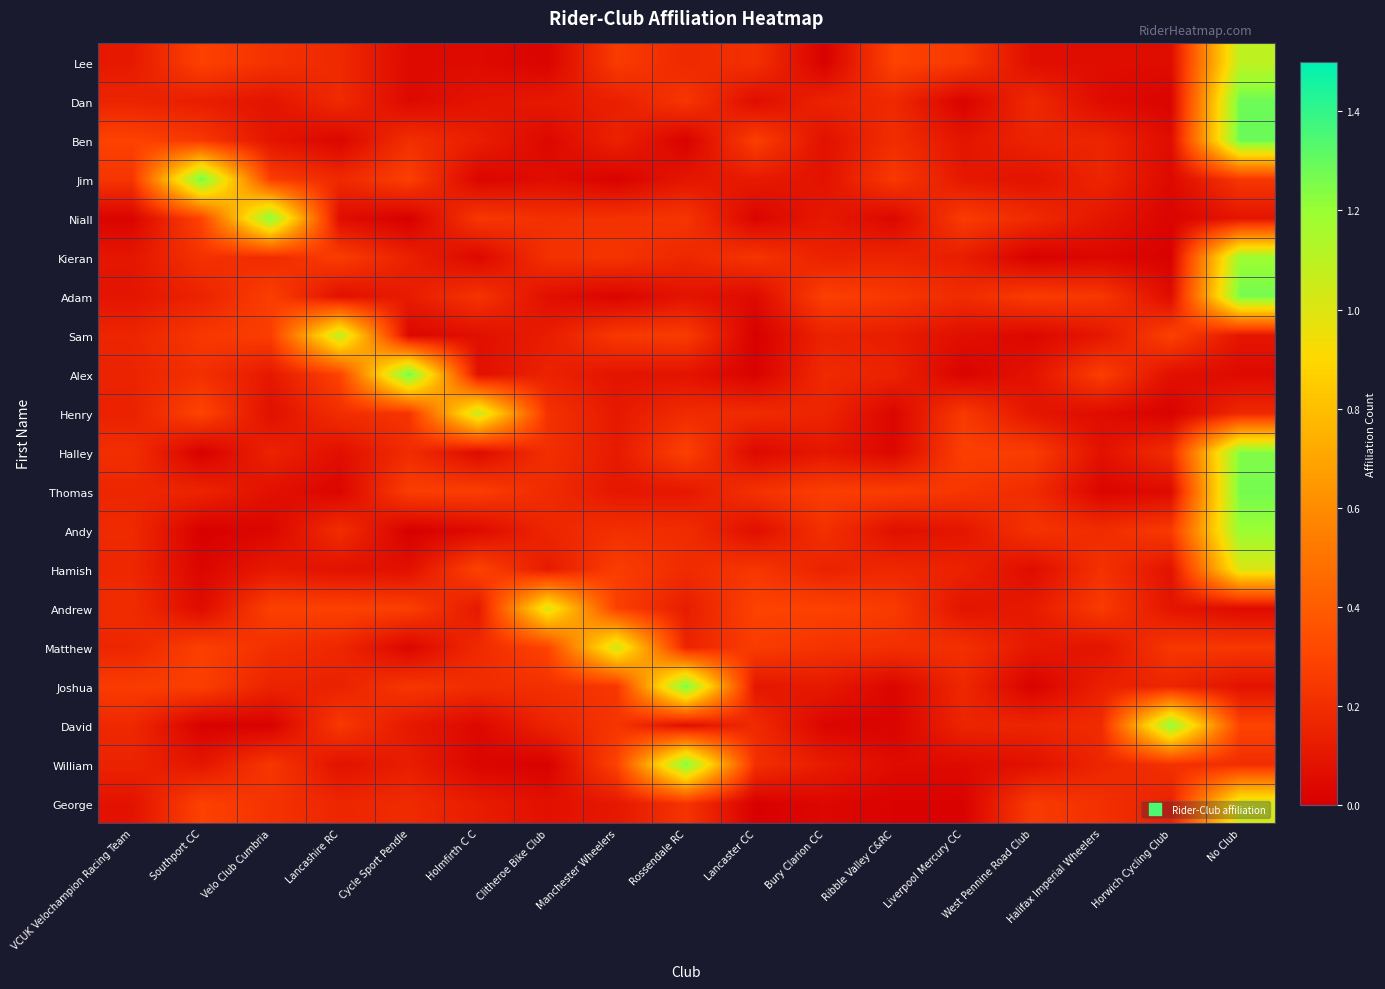

At how many categories does at least one series exceed 0?

17